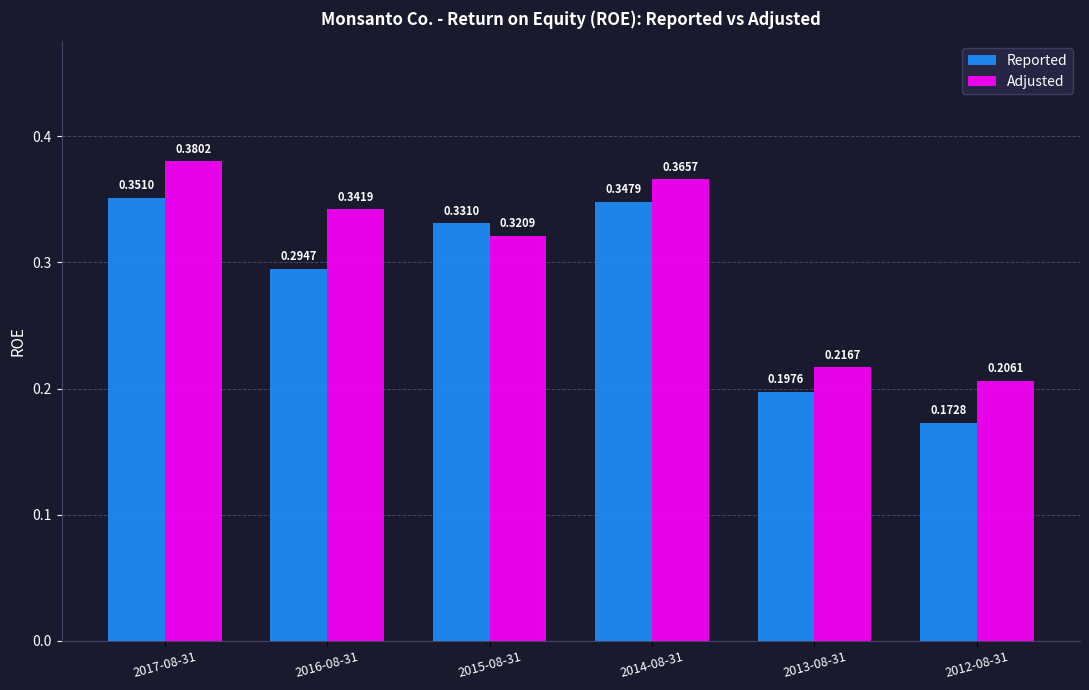

Which series has the largest range (max minus min)?

Reported